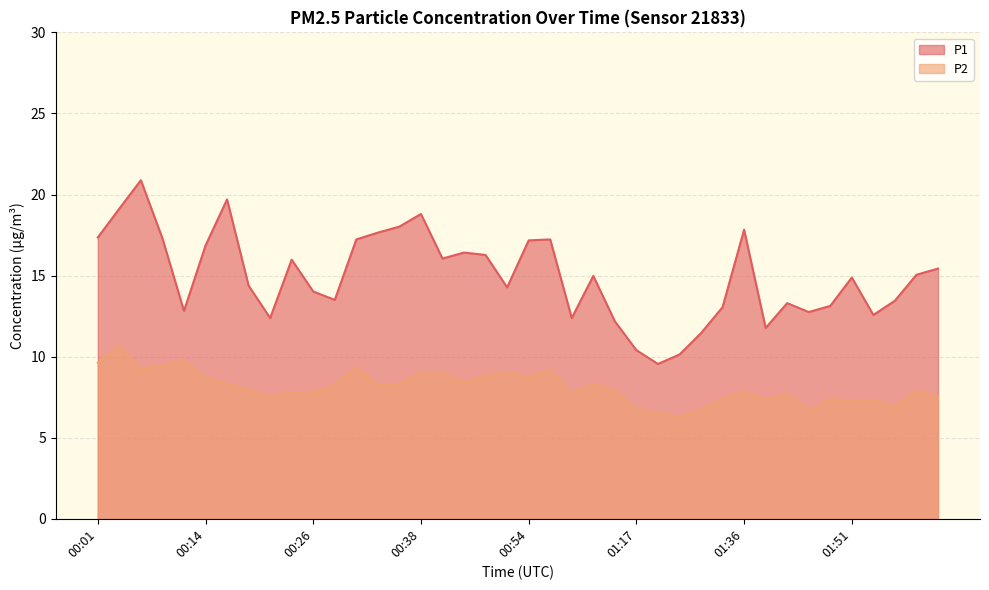

True or false: P2 and P1 cross at least once.

False